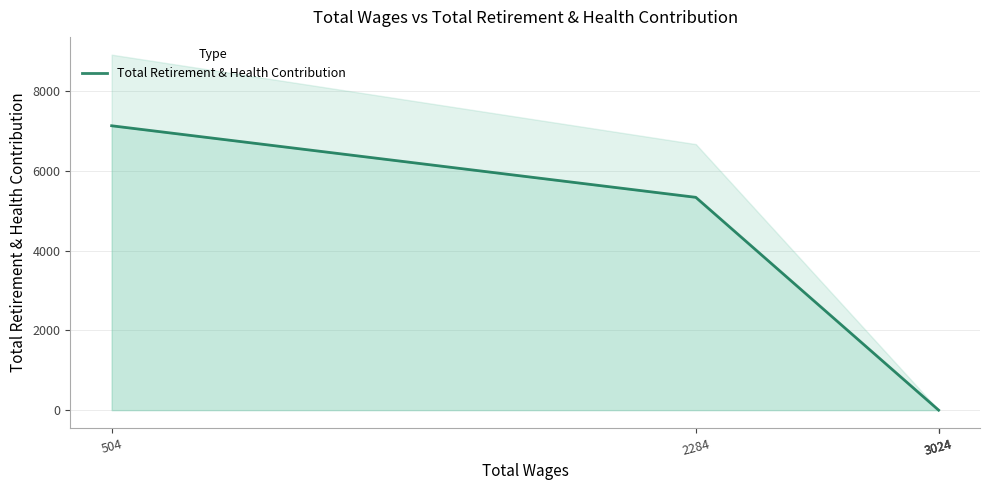

Which has a higher value, 504 or 3024?

504